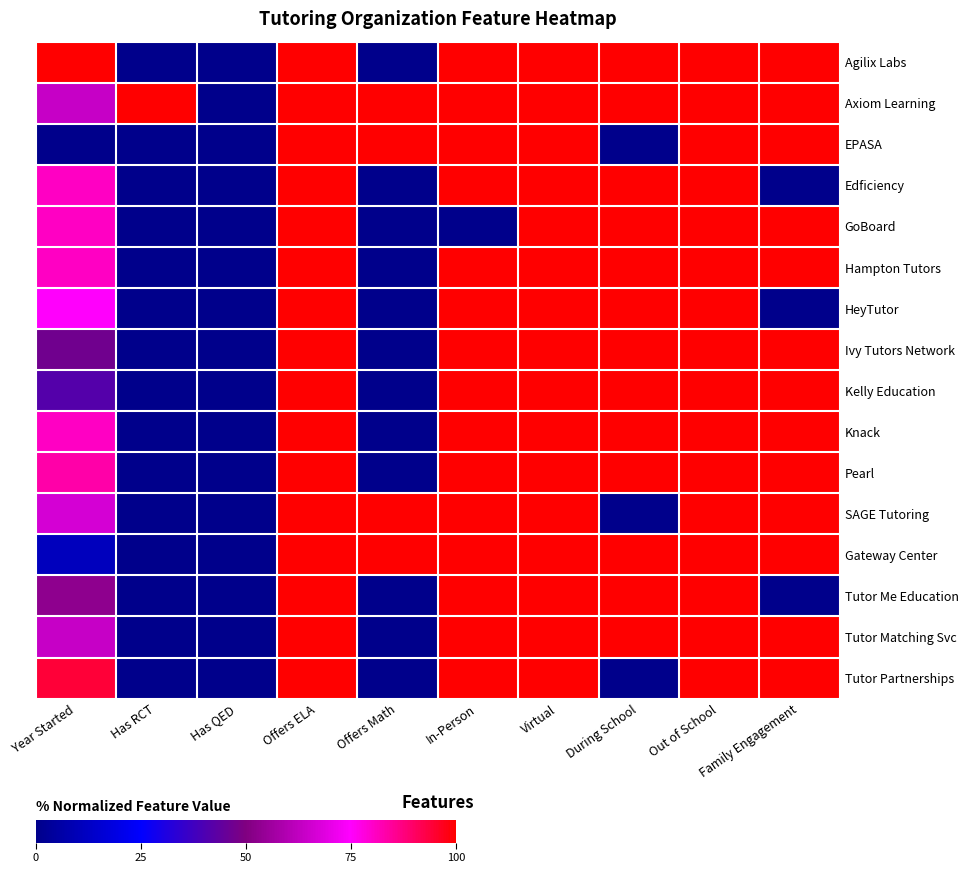

Which label corresponds to the largest value in the chart?

Year Started